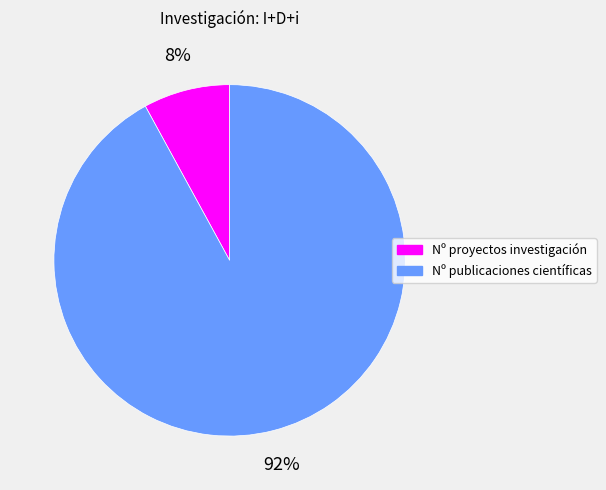

To the nearest percent, what percentage of the pie is Nº publicaciones científicas?

92%